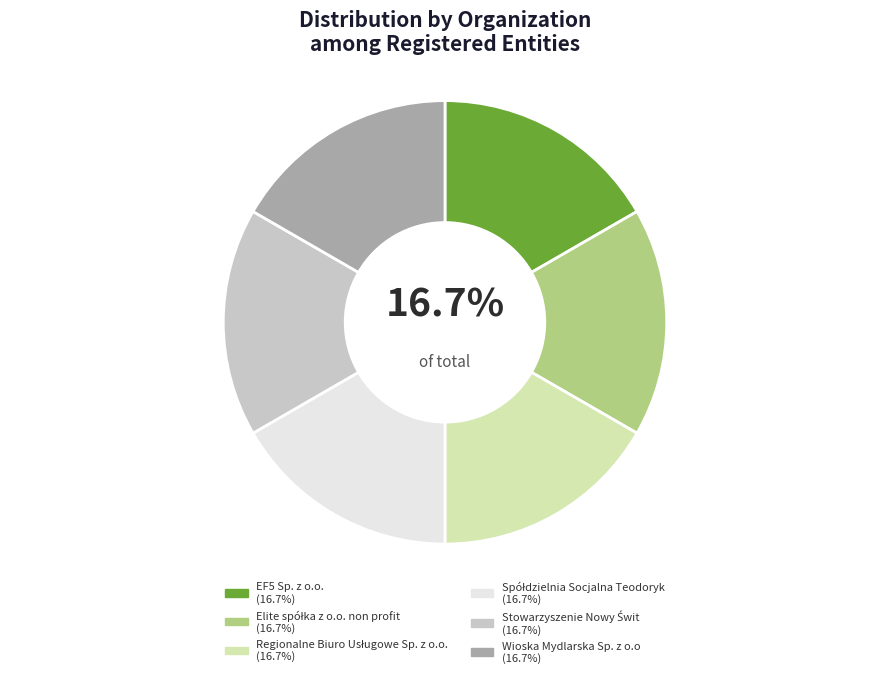

Does any single category account for the majority?

No